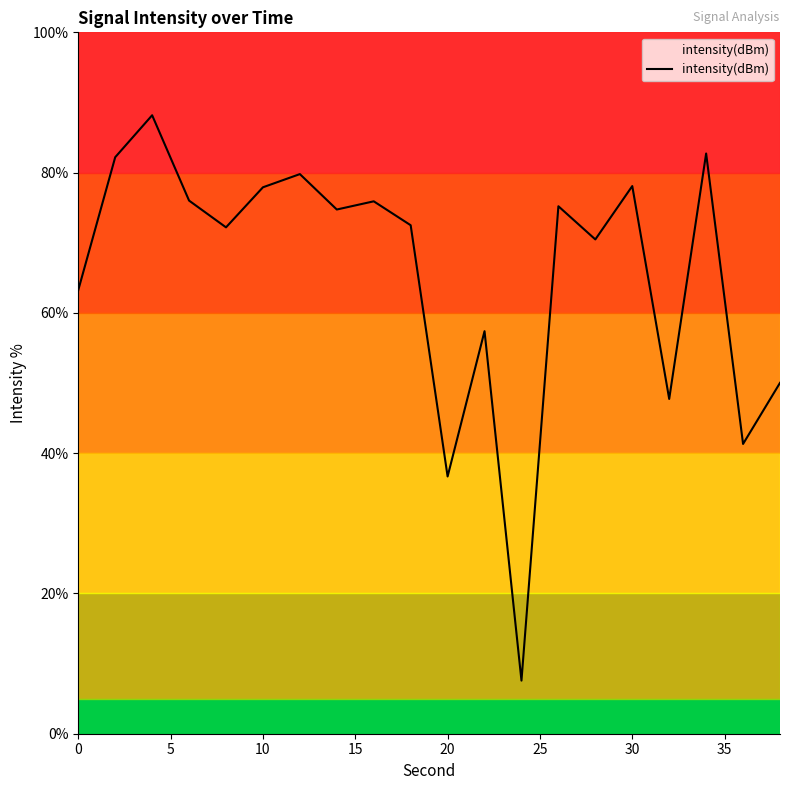

What is the maximum value shown in the chart?

88.2